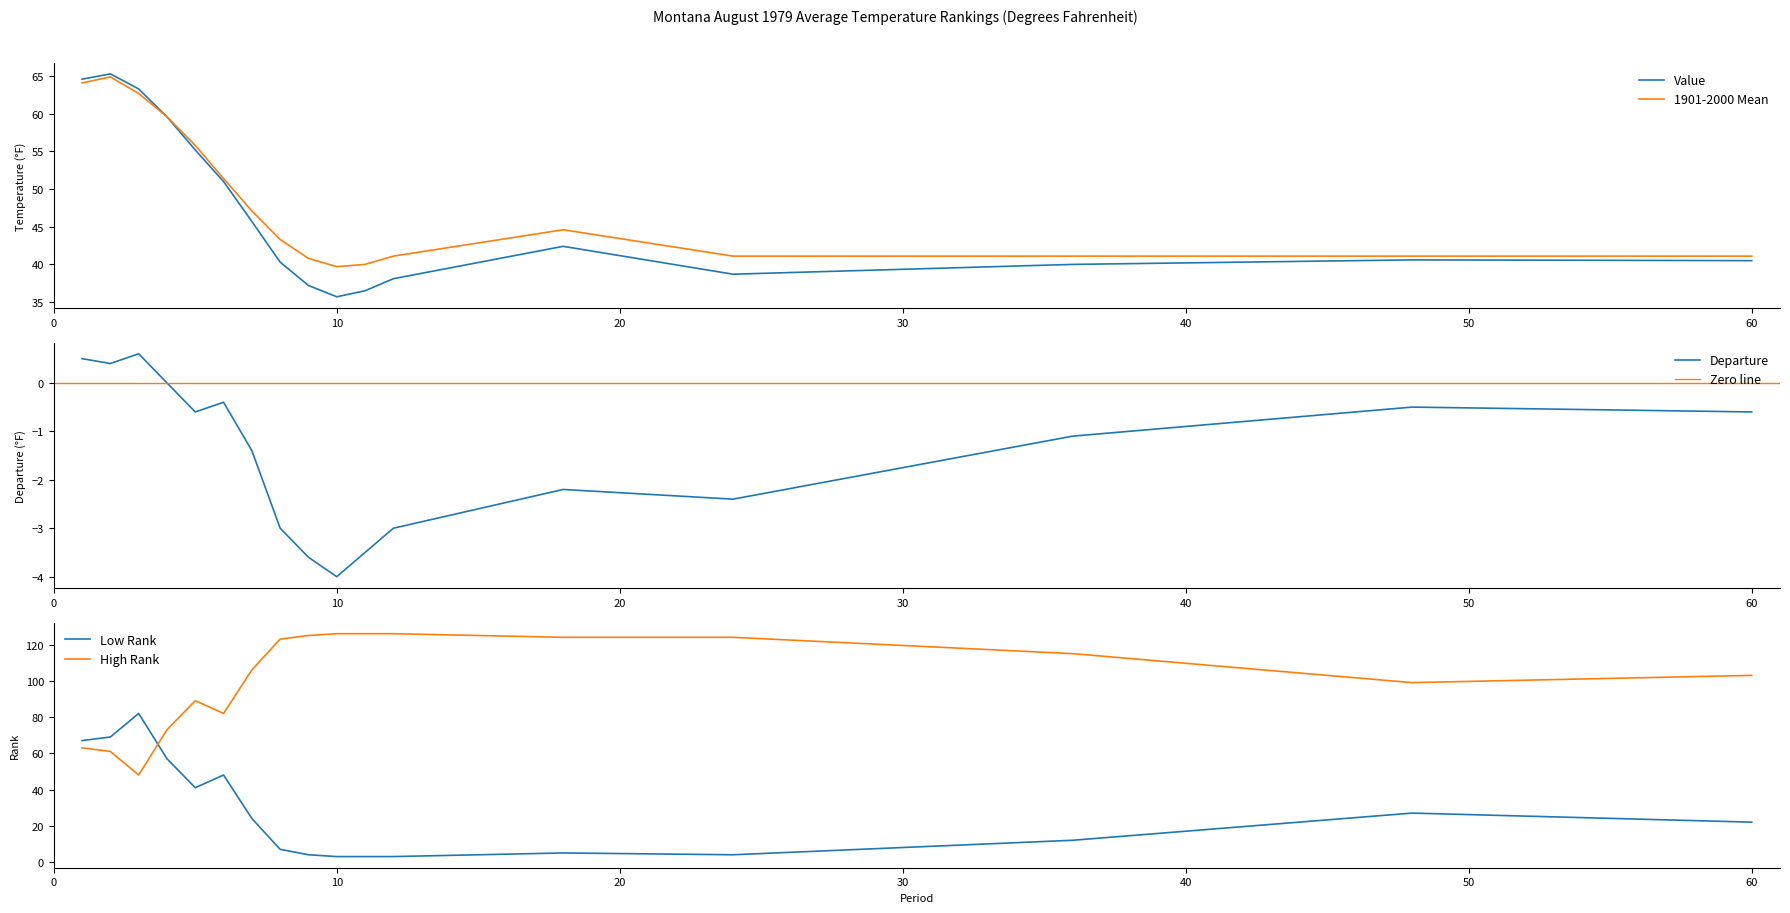

What is the highest value of the 1901-2000 Mean series?

64.9